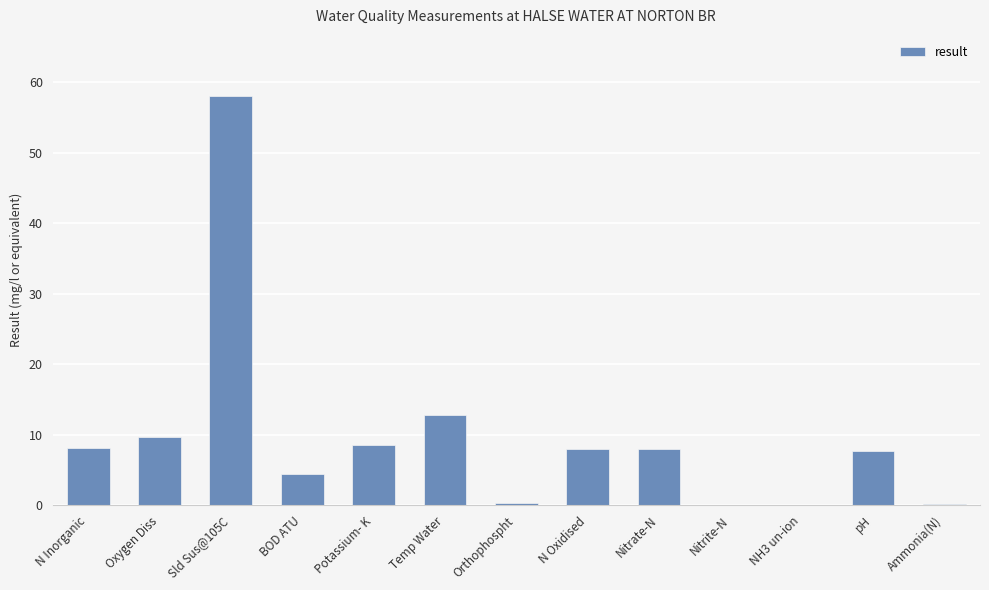

Are the bars grouped side by side (vs. stacked)?

No